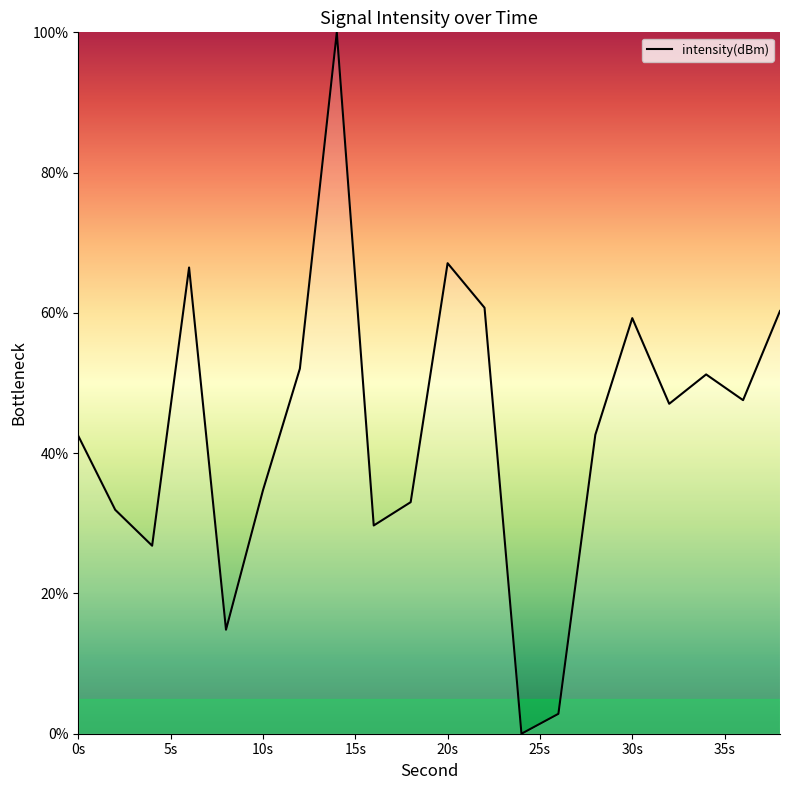

What is the difference between the maximum and minimum values?

100.0